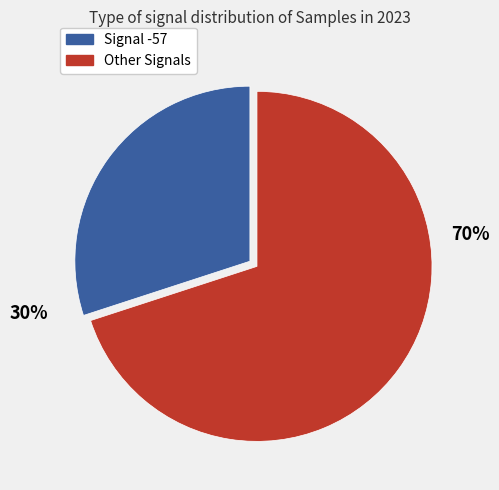

To the nearest percent, what is the difference between the largest and smallest slice percentages?

40%